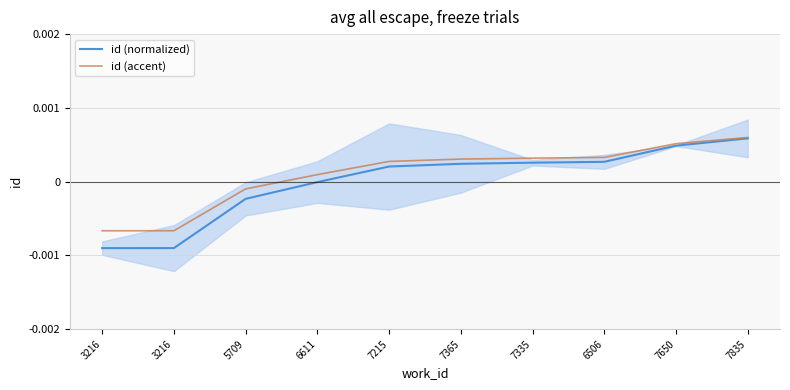

The id (normalized) series shows -0.0 at 5709. True or false?

False